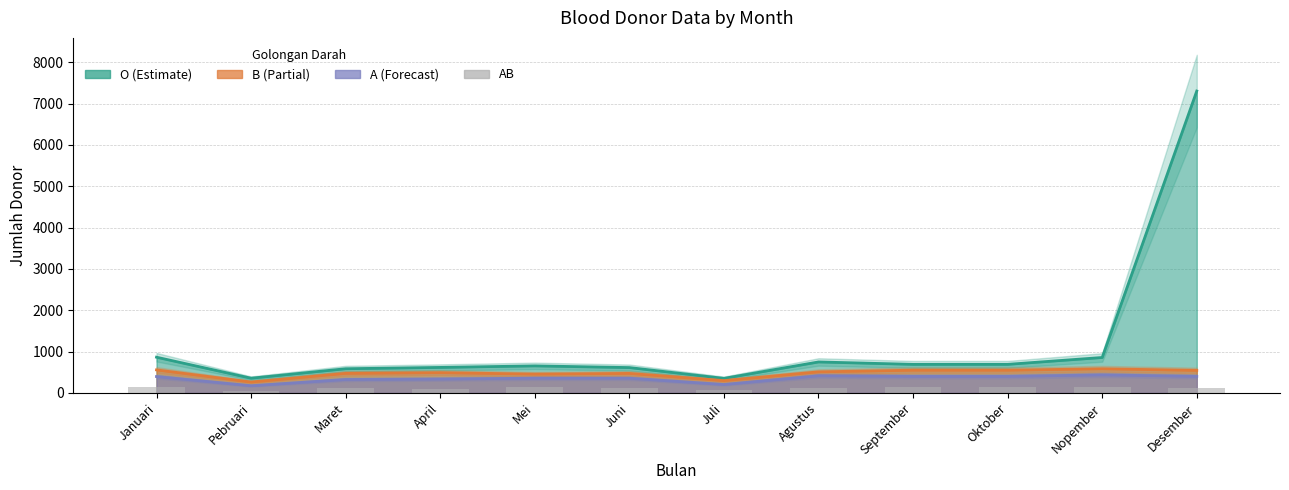

Which has a higher value, Nopember or Oktober?

Nopember